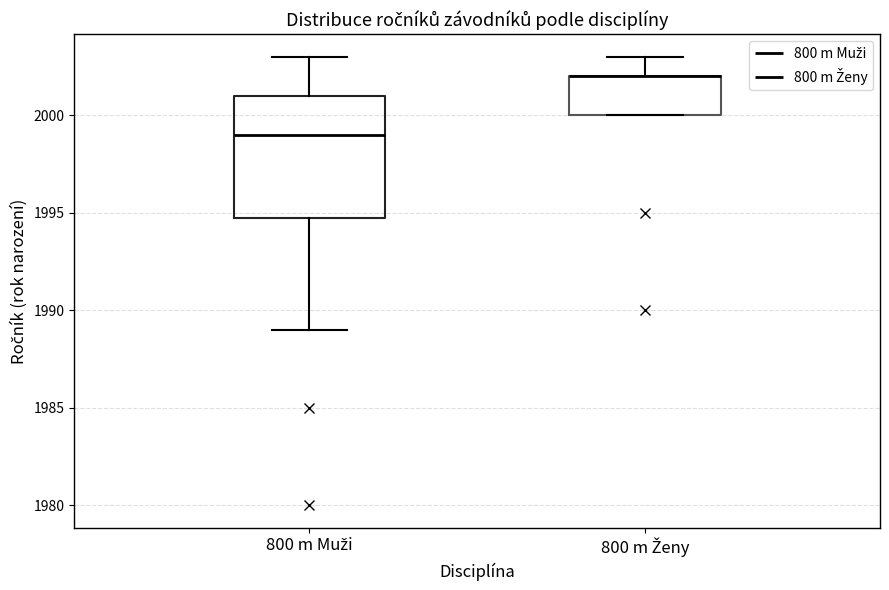

Reading left to right, transcribe this box plot: for each box, give where its median line is, the range the box spans, and where its two whiskers end, as read against the y-axis. The values are not printed on the chart, so give them approximately, as read against the axis.

800 m Muži: median 1999, box 1995 to 2001, whiskers 1989 to 2003
800 m Ženy: median 2002 (drawn on the box's upper edge), box 2000 to 2002, whiskers 2000 to 2003